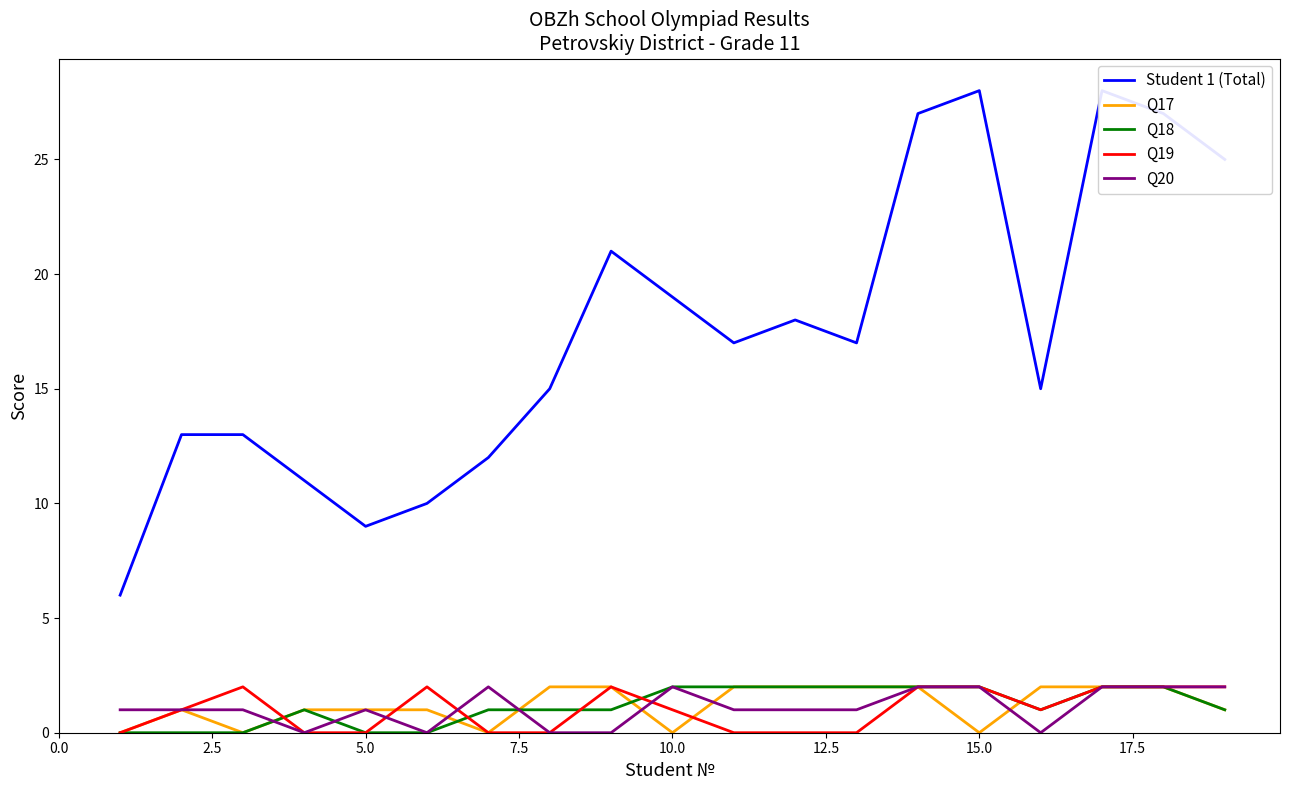

The Q17 series shows -1 at 15.0. True or false?

False